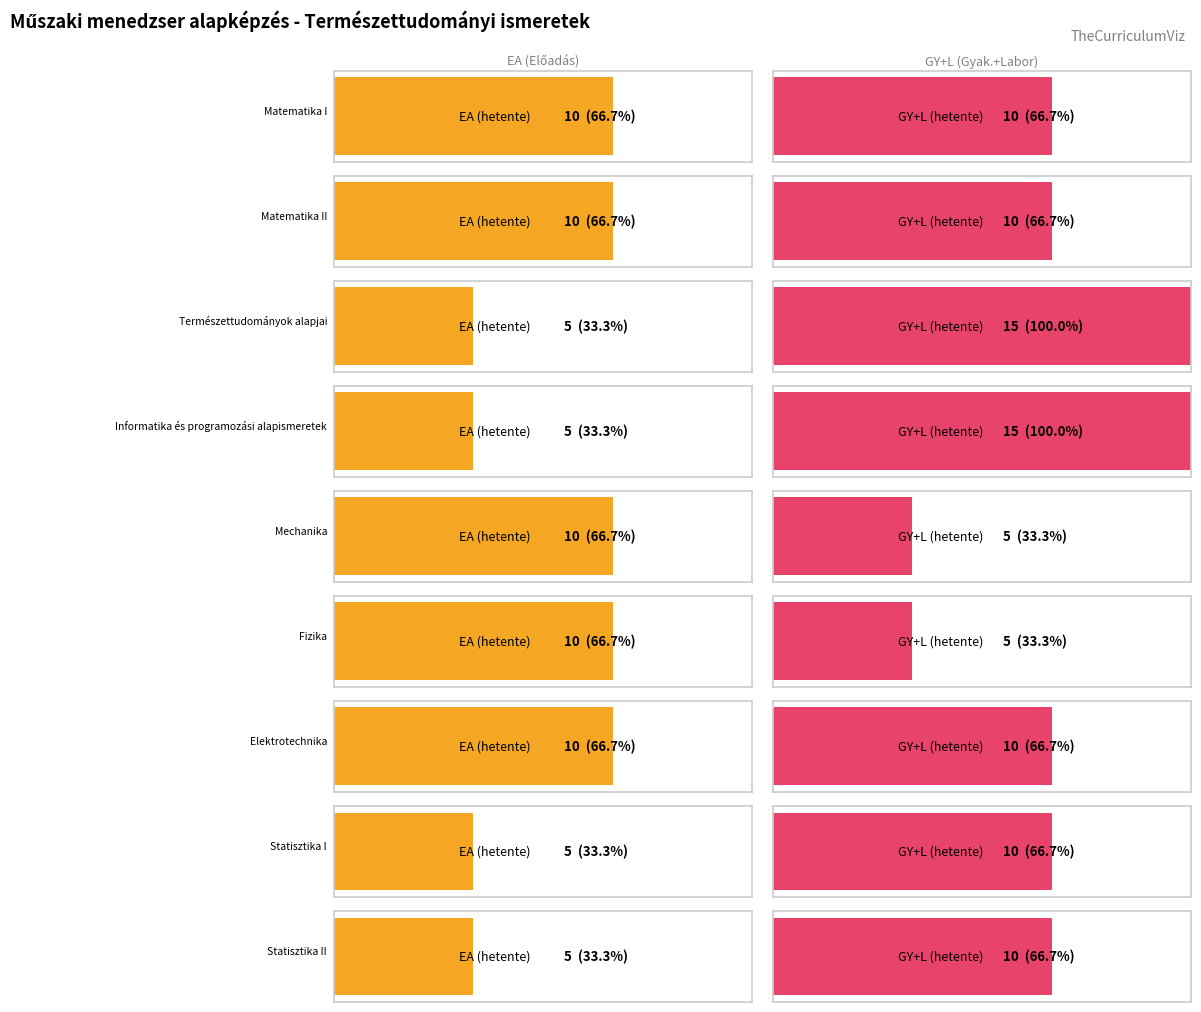

List the series in order of their overall mean, lowest first.

EA (hetente), GY+L (hetente)